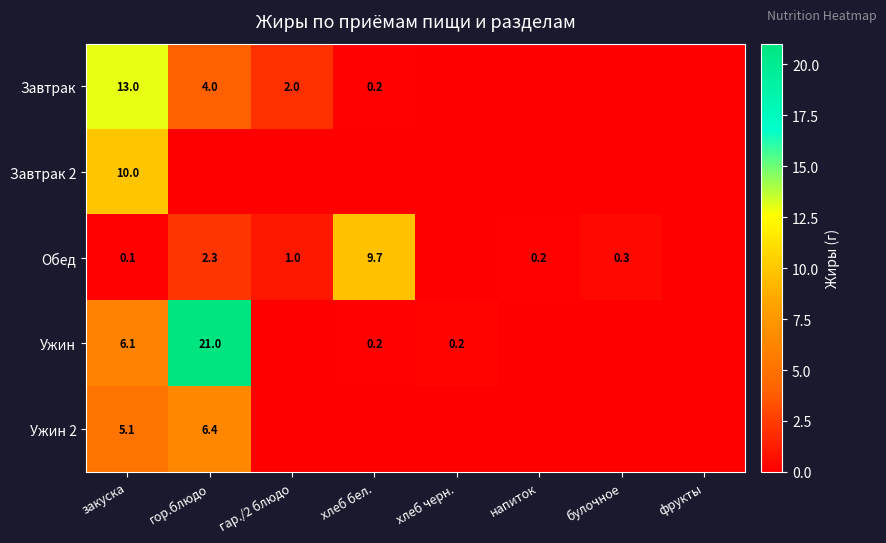

What is the total value across all series at закуска?

34.3